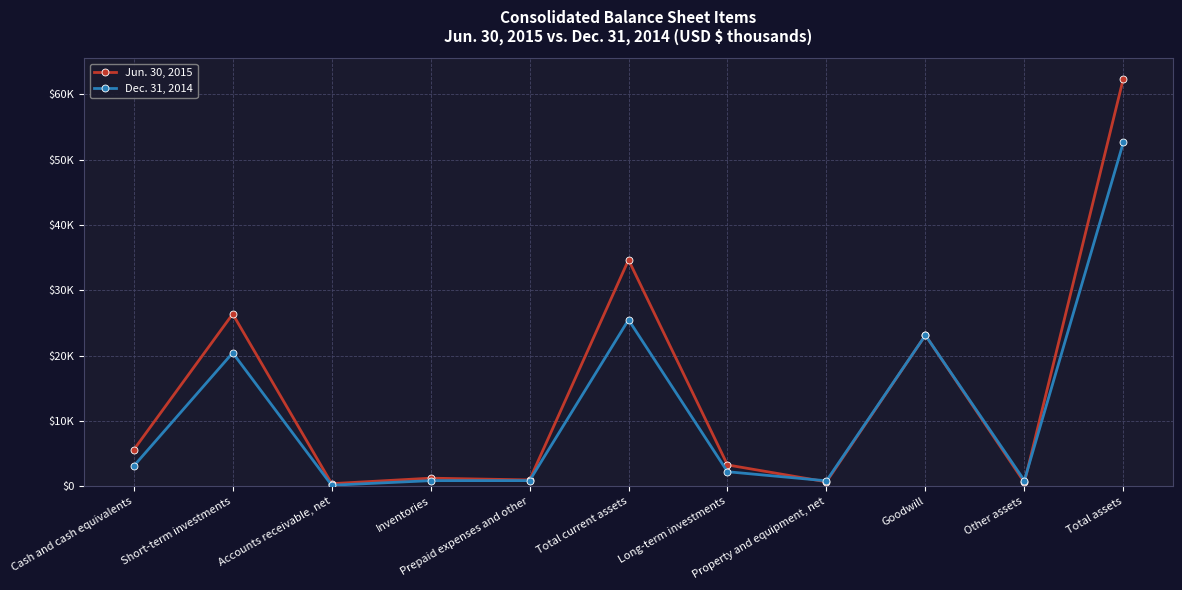

Reading left to right, what are all the values shown in this chart?

Jun. 30, 2015: 5602	26384	420	1260	990	34656	3286	698	23134	616	62390
Dec. 31, 2014: 3110	20439	177	881	887	25494	2245	854	23134	899	52626